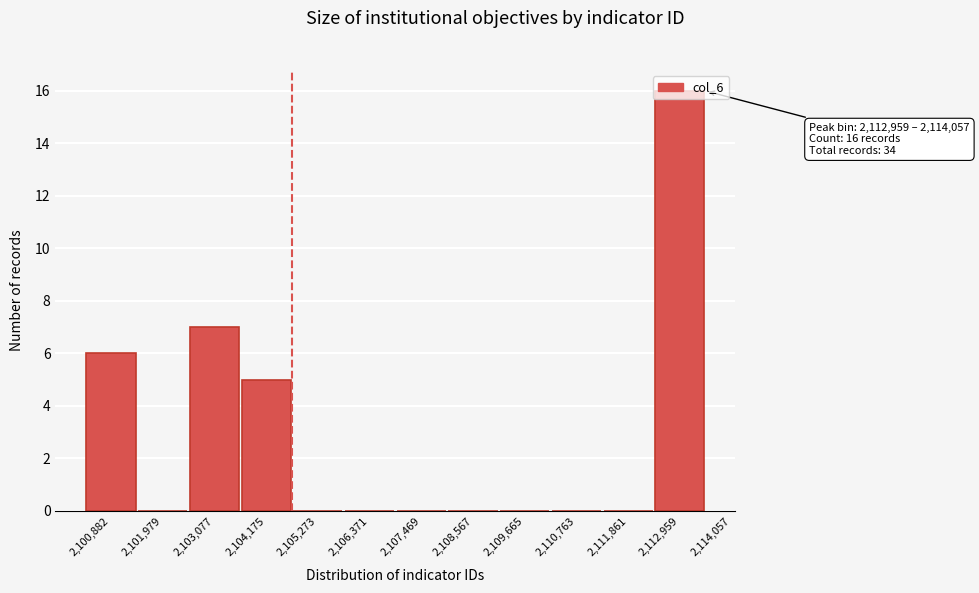

What is the change in value from 2,104,175 to 2,111,861?

-5